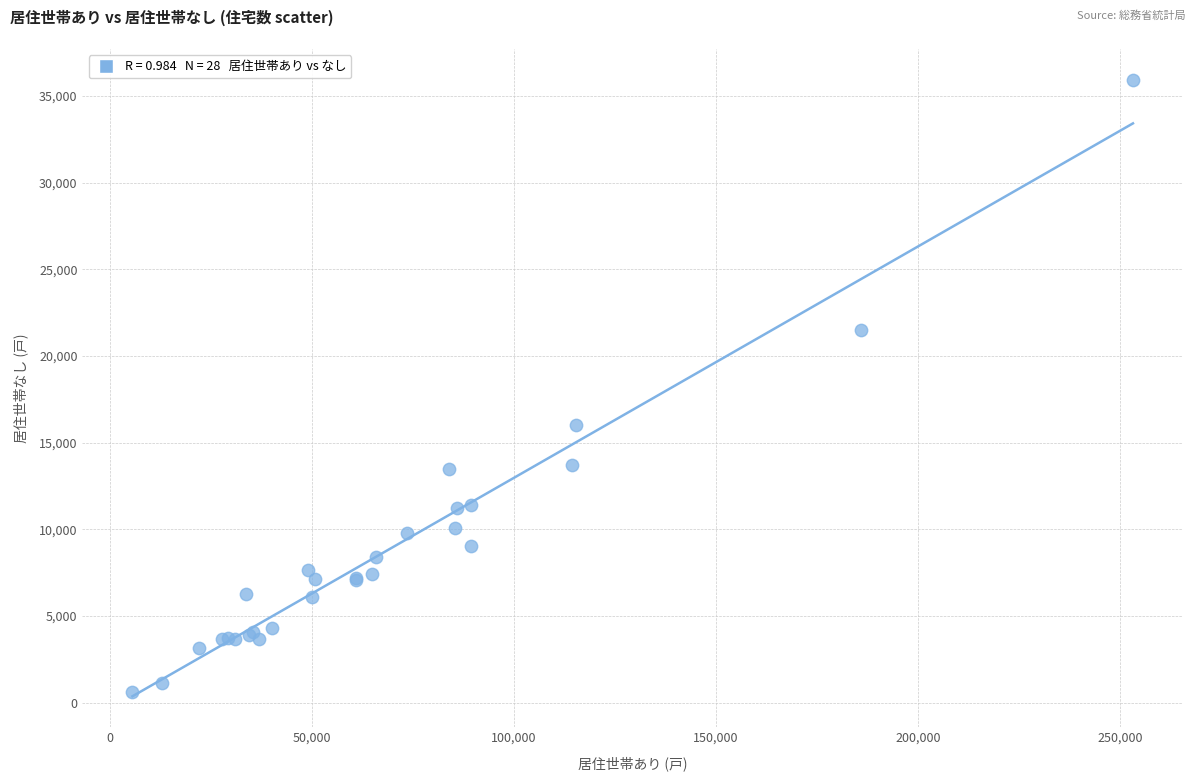

What Y value in the scatter plot is closest to 18280?

16010